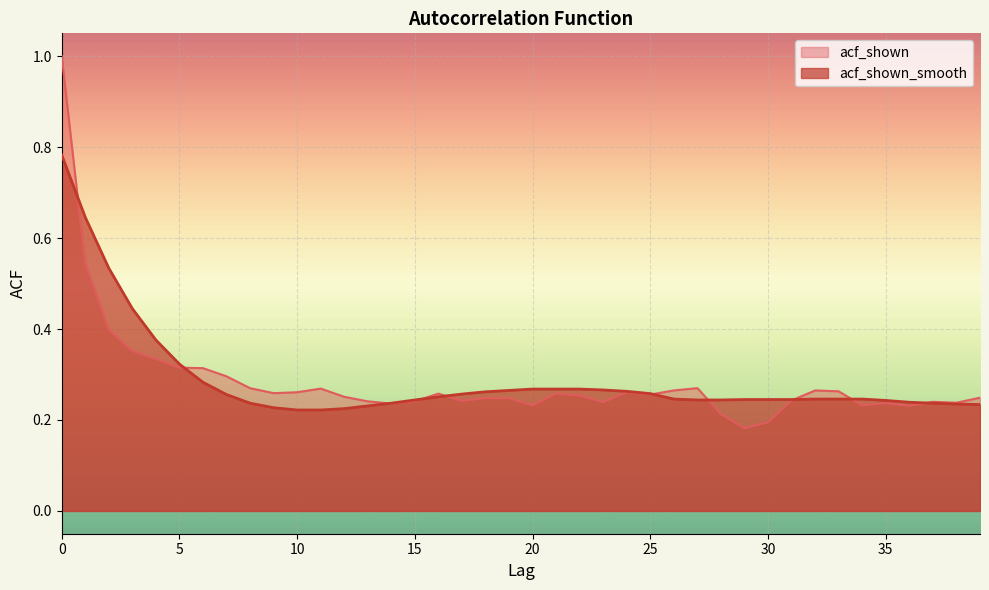

At which label is acf_shown_smooth closest to 0?

10